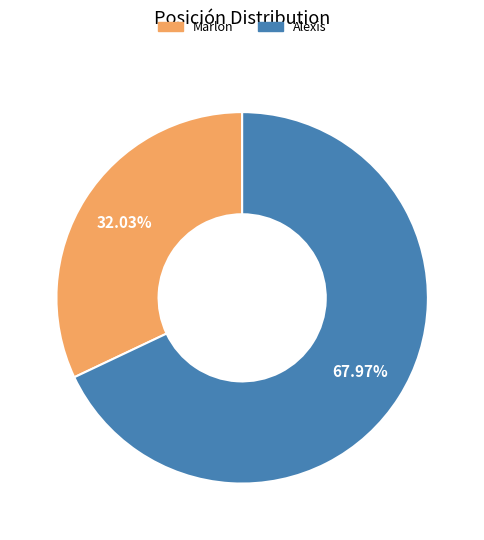

How many slices are in this pie chart?

2